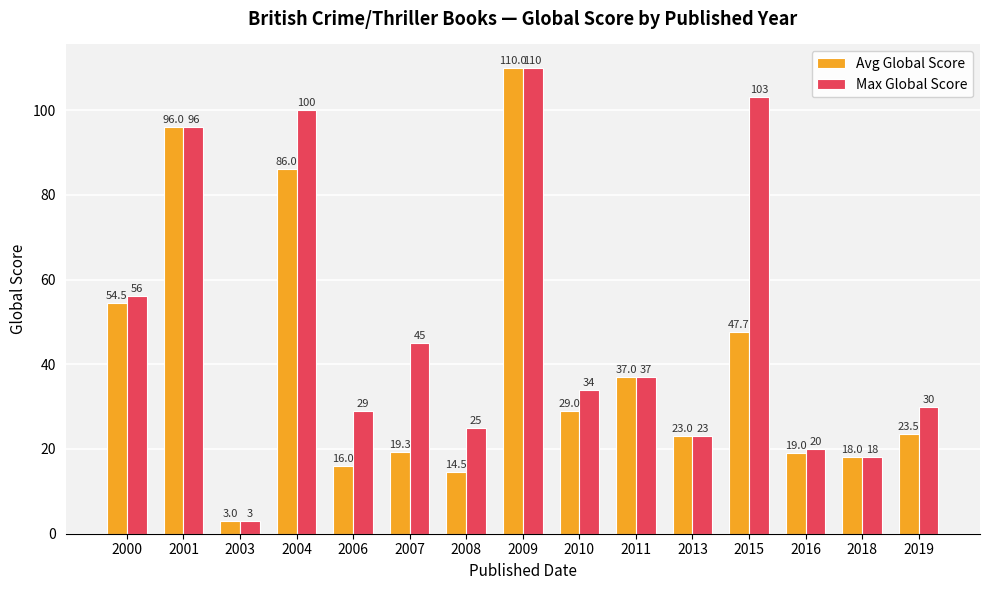

What is the value of the Avg Global Score bar at the 15th from the left?

23.5